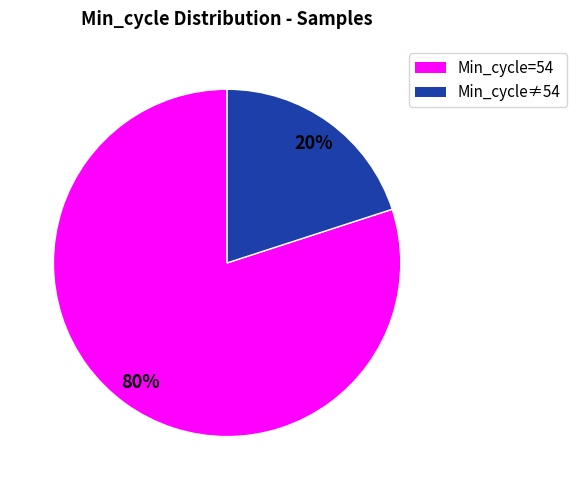

To the nearest percent, what is the difference between the largest and smallest slice percentages?

60%